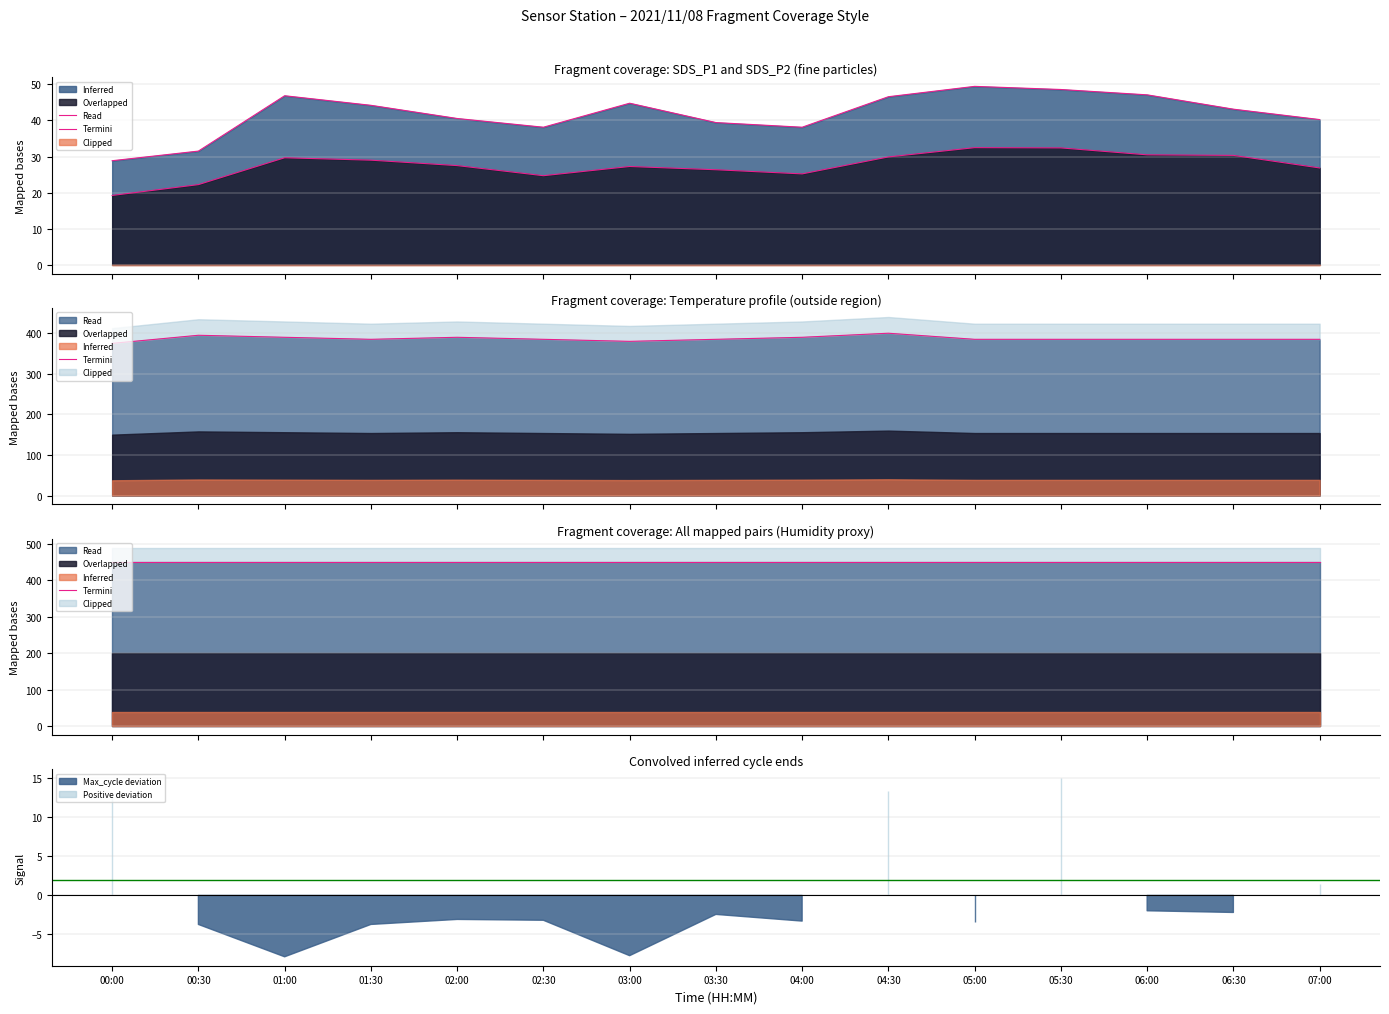

How many values in the Termini P1 series exceed 43?

8